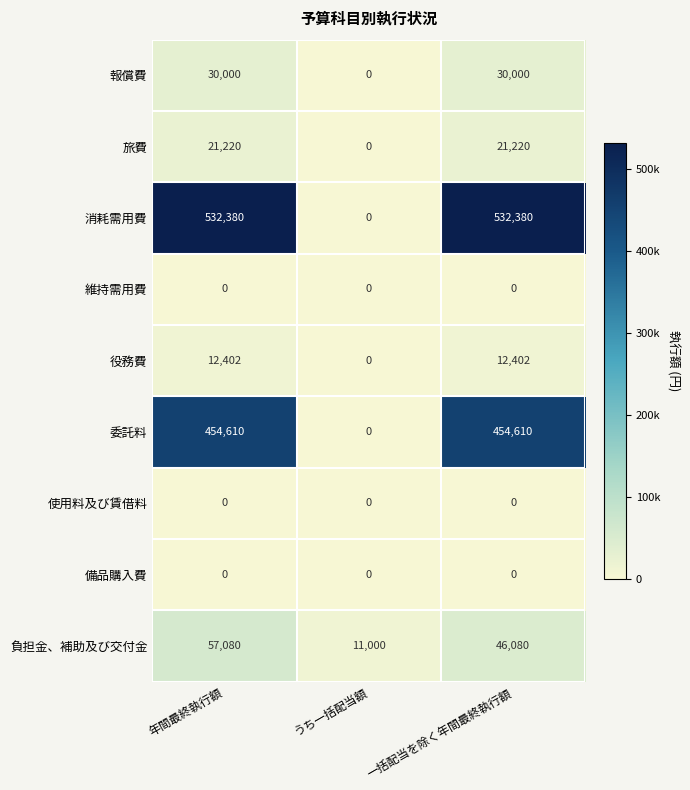

How many 役務費 values are between 0 and 12402?

3